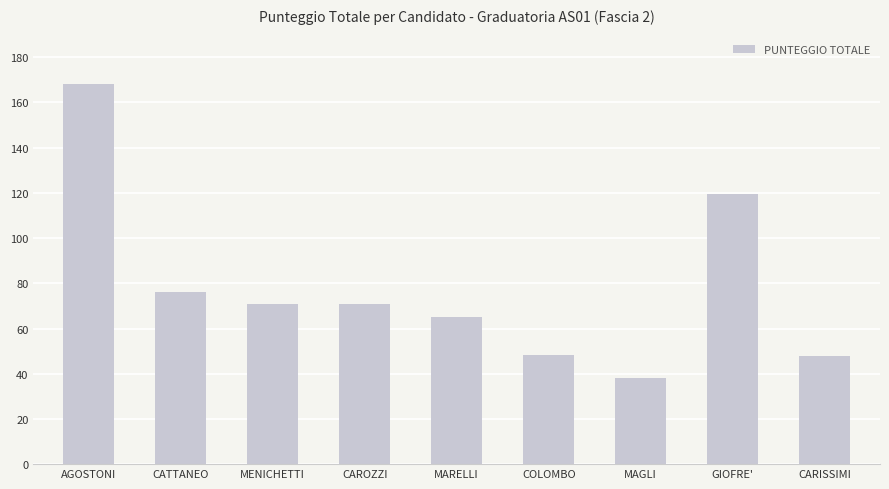

What is the label of the 3rd bar from the right?

MAGLI